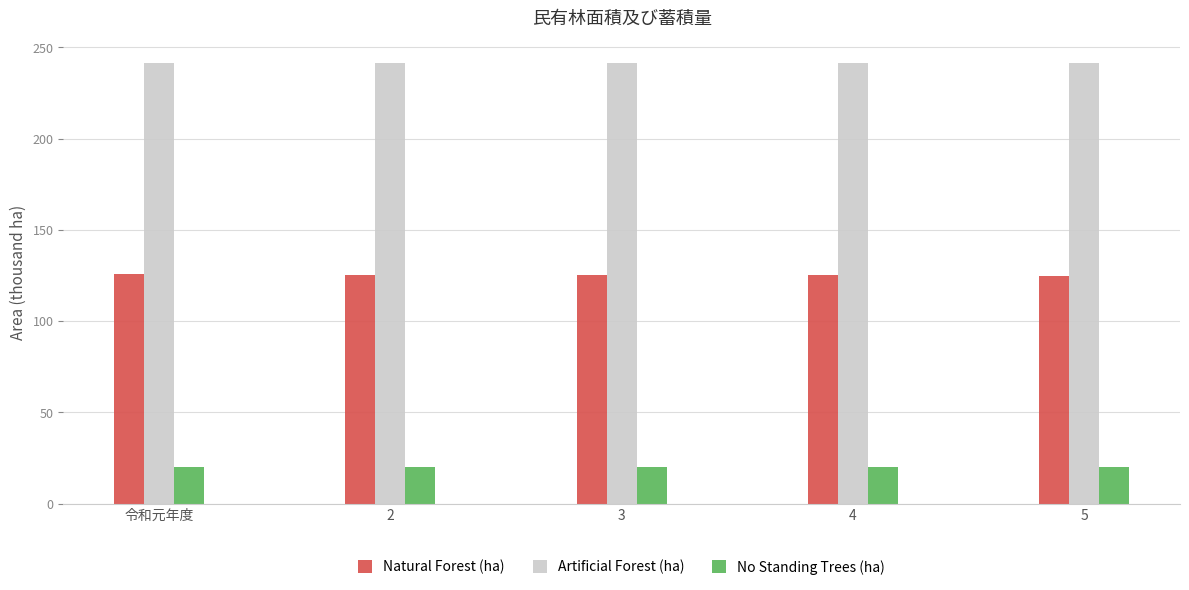

What is the label of the 2nd bar from the right?

4